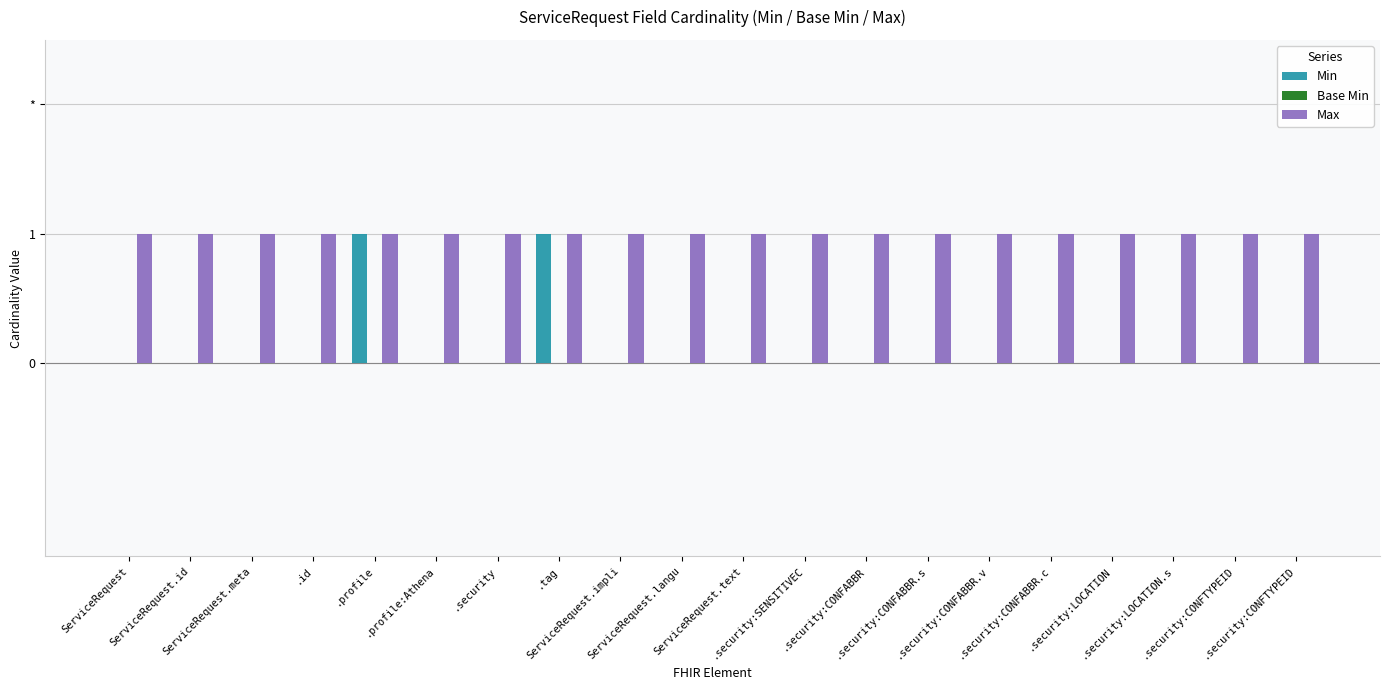

Reading left to right, transcribe all the data shown in this chart.

Min: 0	0	0	0	1	0	0	1	0	0	0	0	0	0	0	0	0	0	0	0
Base Min: 0	0	0	0	0	0	0	0	0	0	0	0	0	0	0	0	0	0	0	0
Max: 1	1	1	1	1	1	1	1	1	1	1	1	1	1	1	1	1	1	1	1